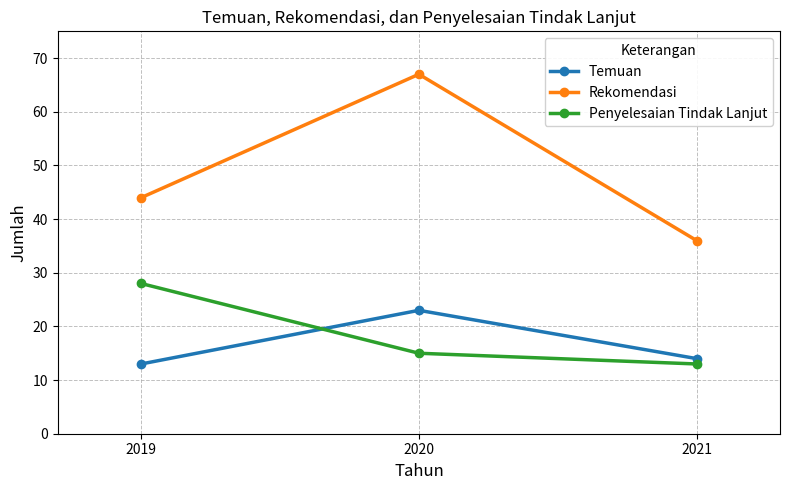

What is the maximum value for Penyelesaian Tindak Lanjut?

28